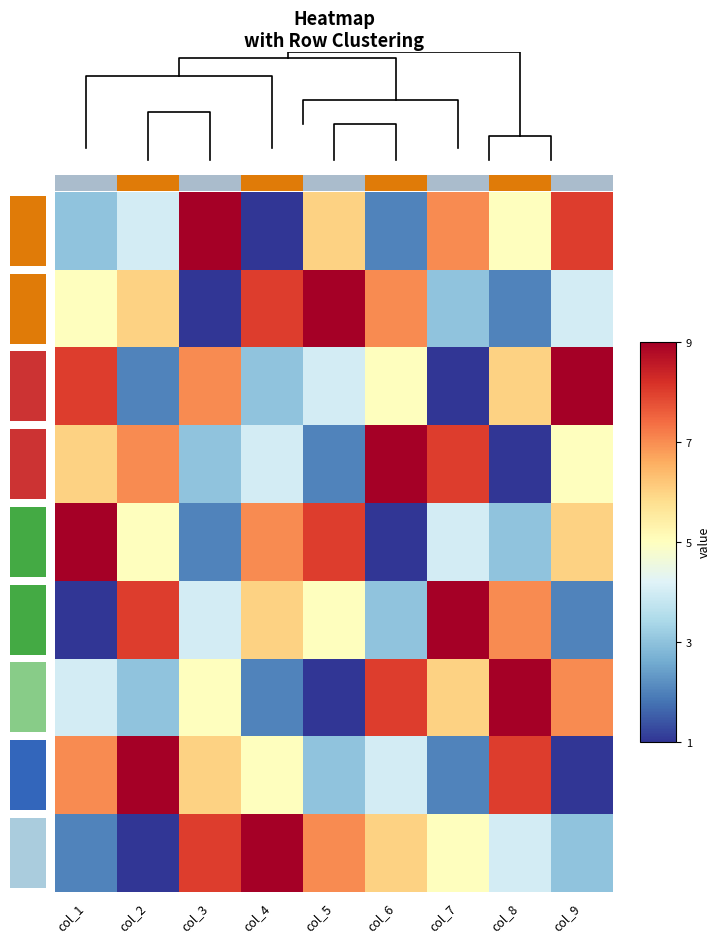

What is the highest value of the Row 5 series?

9